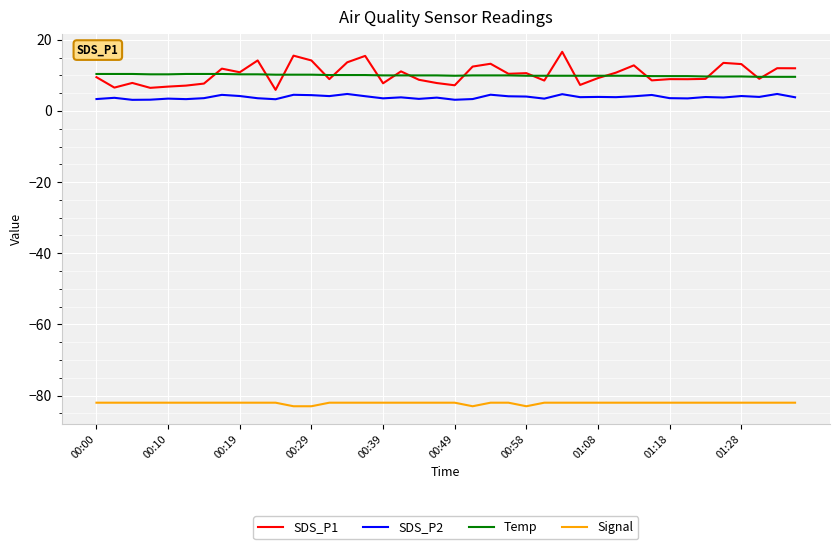

What is the minimum value for SDS_P1?

5.9